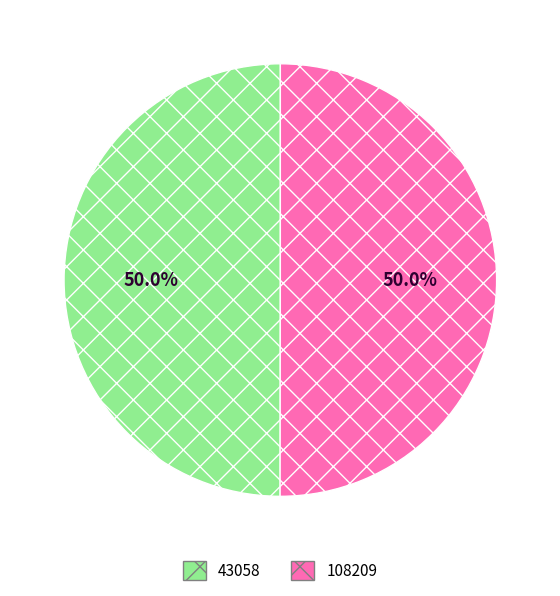

To the nearest percent, what portion does 108209 represent?

50%